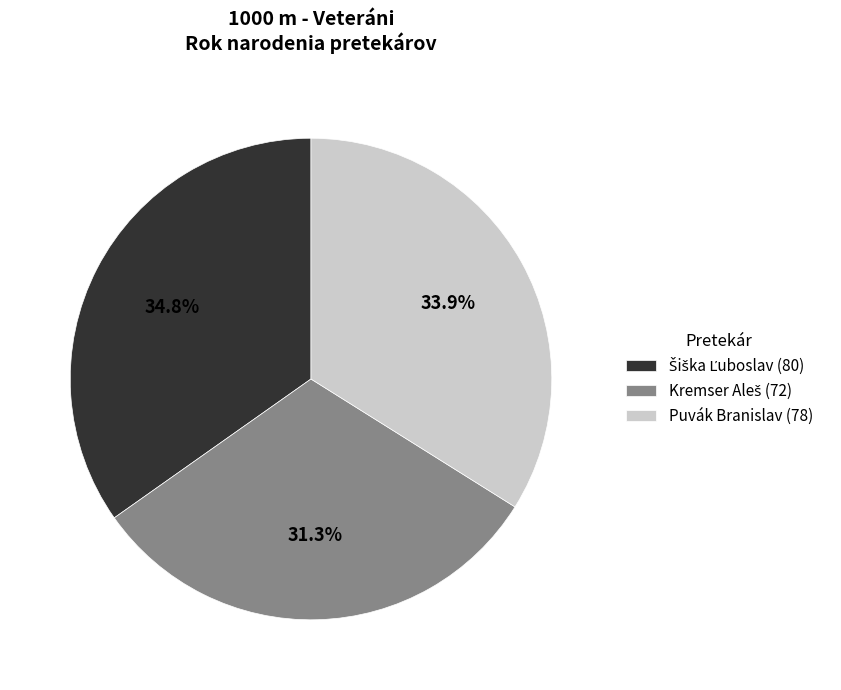

What portion of the pie excludes Puvák Branislav (78)?

66.1%